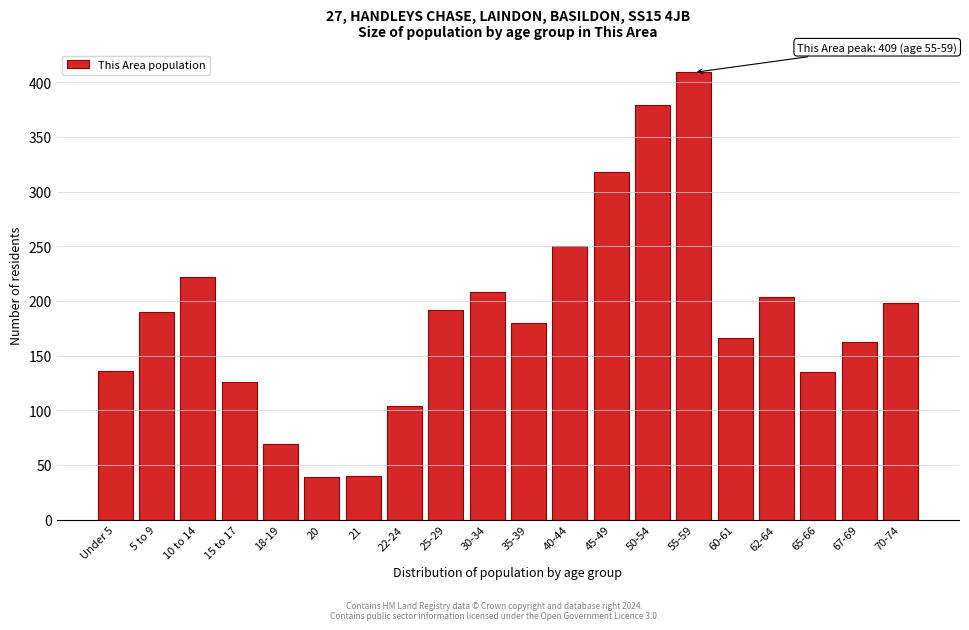

What is the label of the 16th bar from the left?

60-61